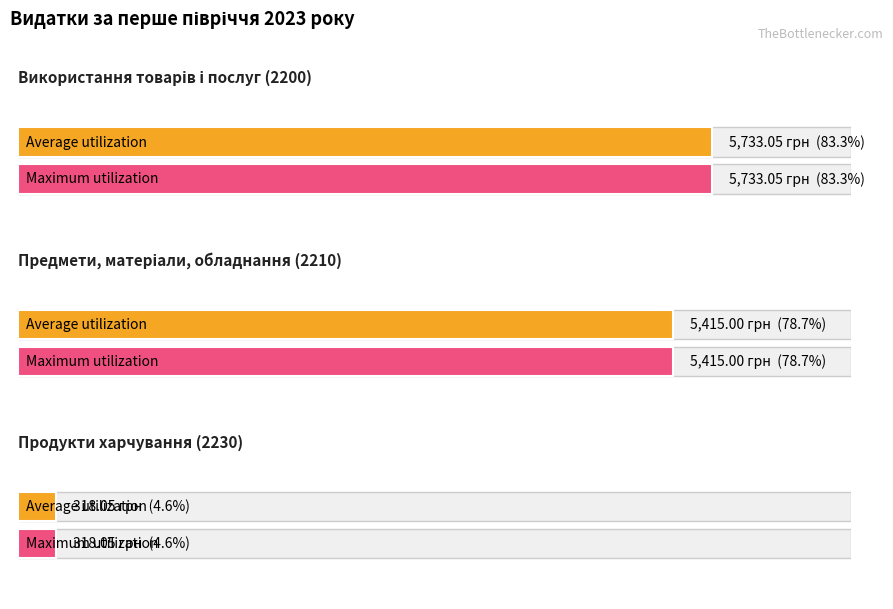

True or false: Average utilization has a value of 430.0 at Продукти харчування (2230).

False